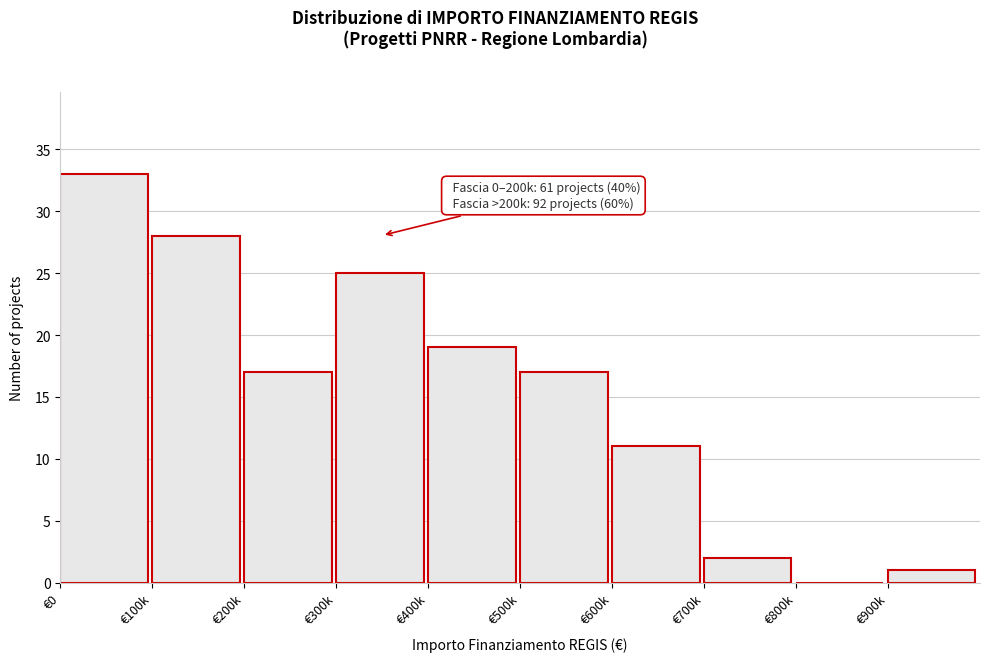

Reading right to left, what are all the values shown in this chart?

€900k=1	€800k=0	€700k=2	€600k=11	€500k=17	€400k=19	€300k=25	€200k=17	€100k=28	€0=33